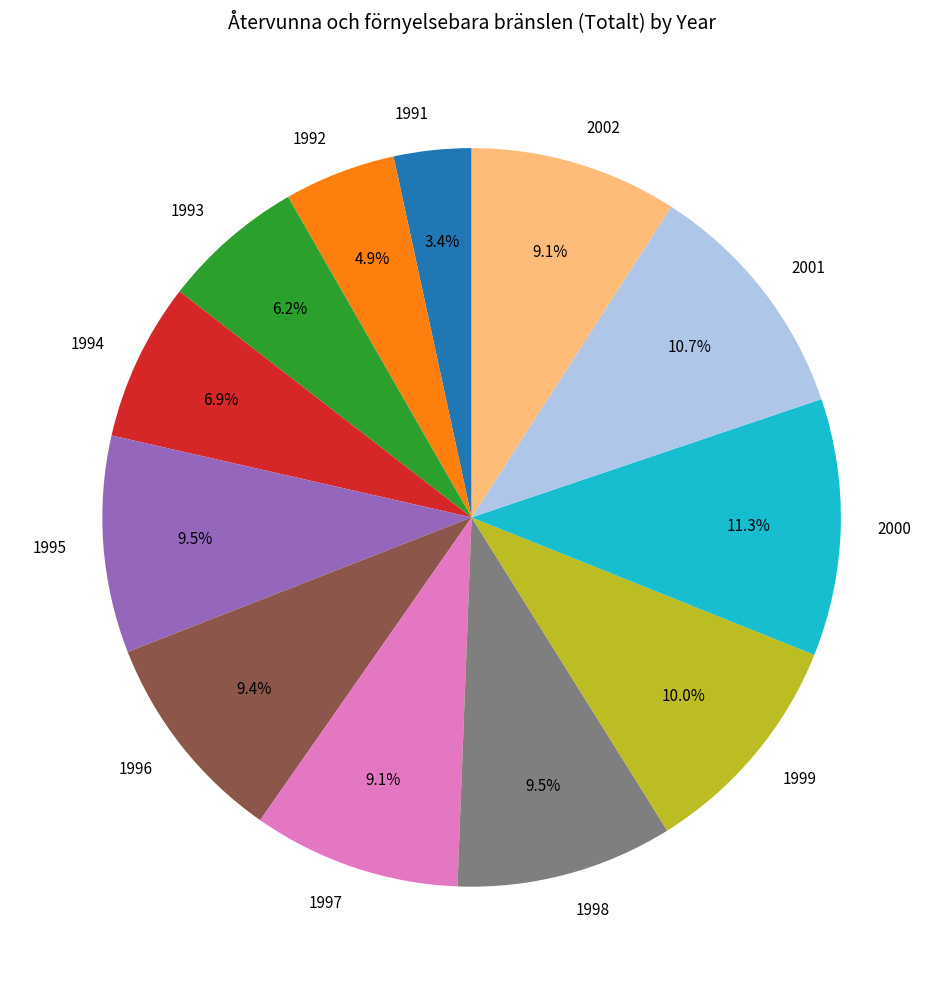

Which has a higher value, 1993 or 1994?

1994